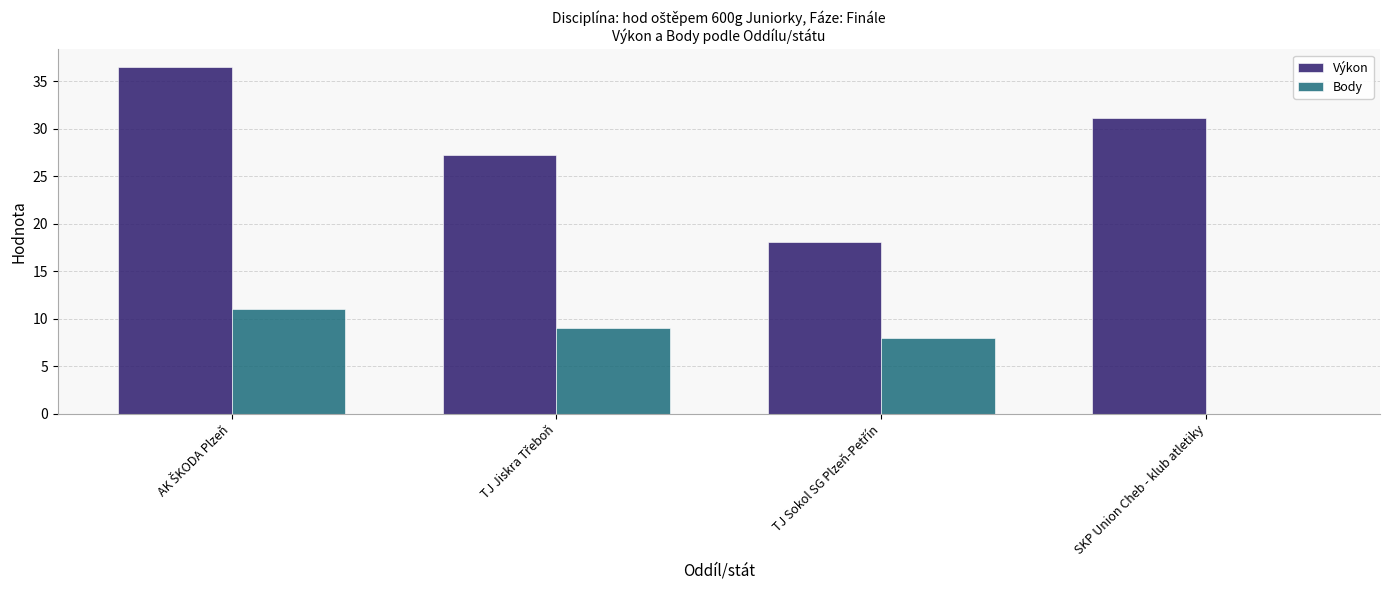

What is the sum of all Body values?

28.0